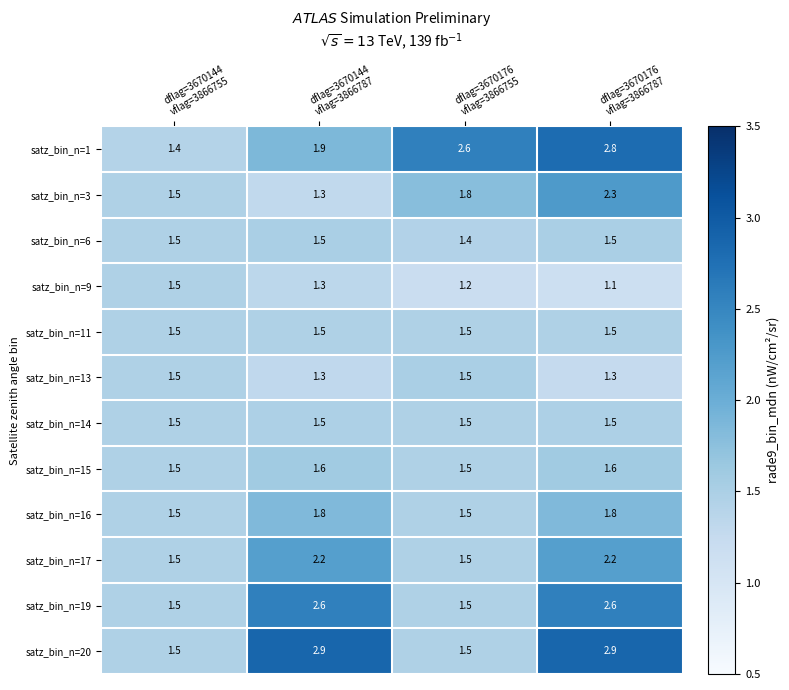

What is the greatest value displayed?

2.9